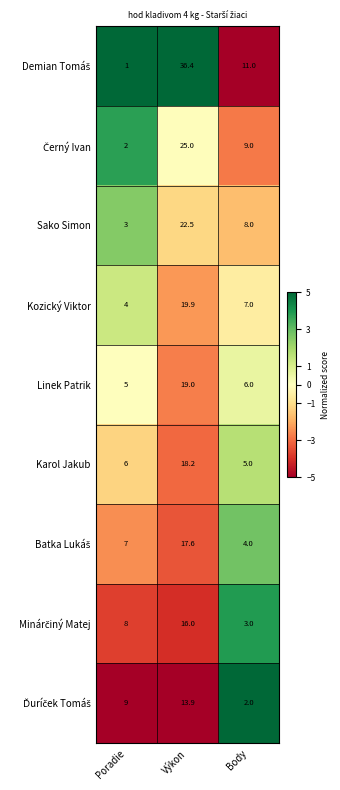

The value of Linek Patrik at Výkon is 11.8. True or false?

False